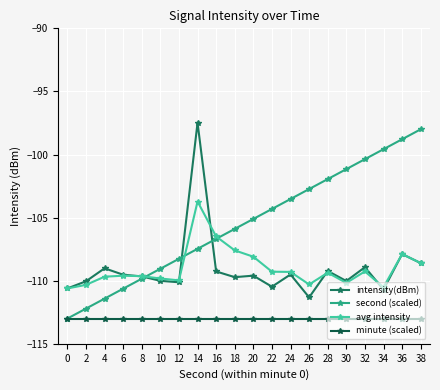

Count the number of data series in this chart.

4